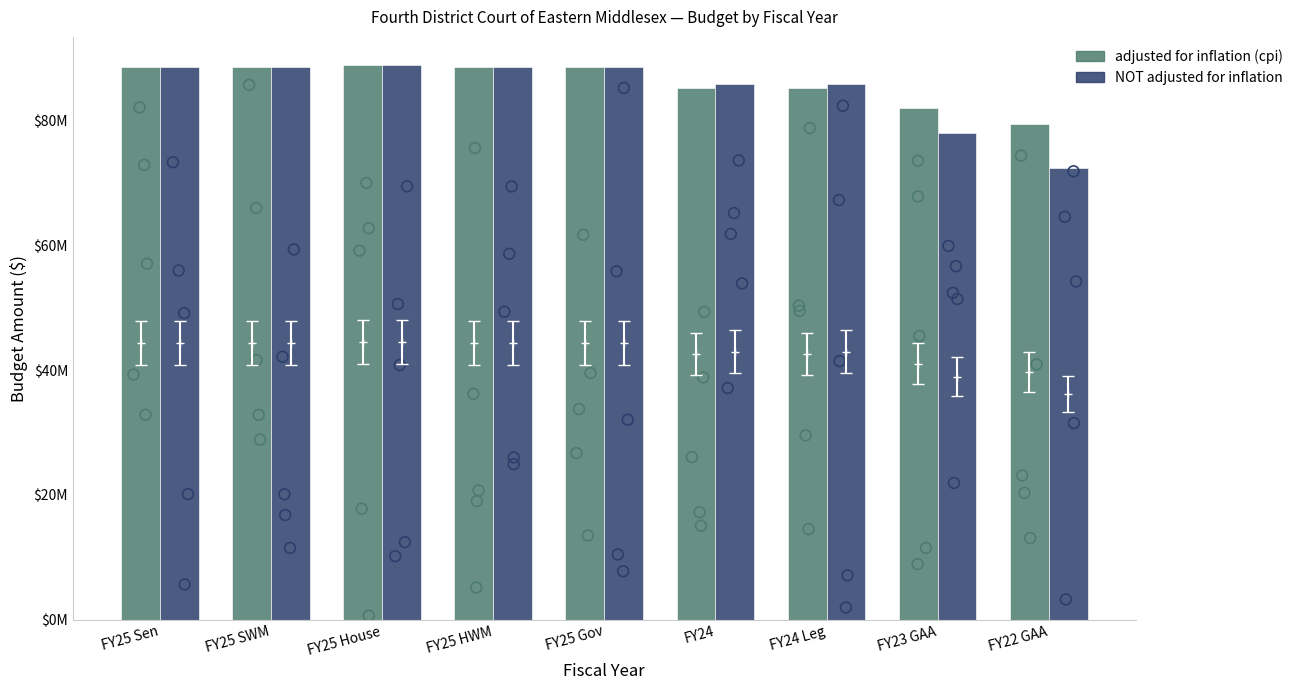

At how many categories does at least one series exceed 81873087?

8